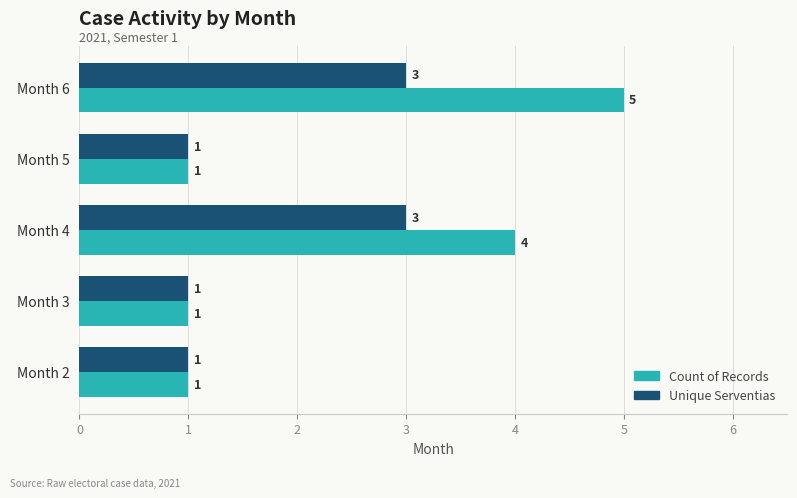

Which series changed the most between Month 2 and Month 4?

Count of Records